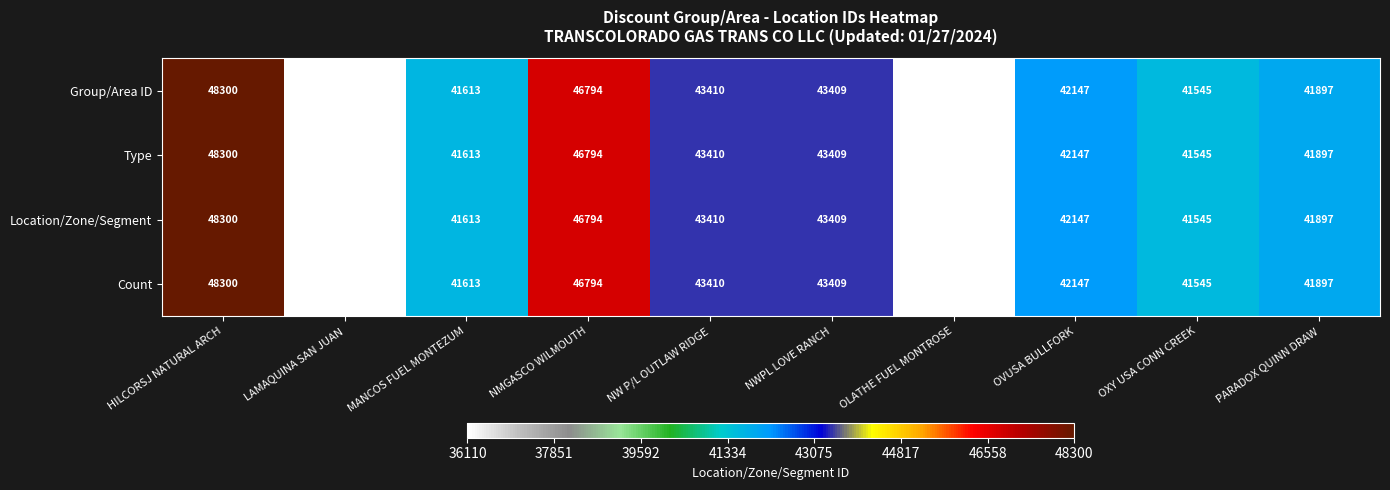

What is the sum of the Location/Zone/Segment values at LAMAQUINA SAN JUAN and NWPL LOVE RANCH?

79519